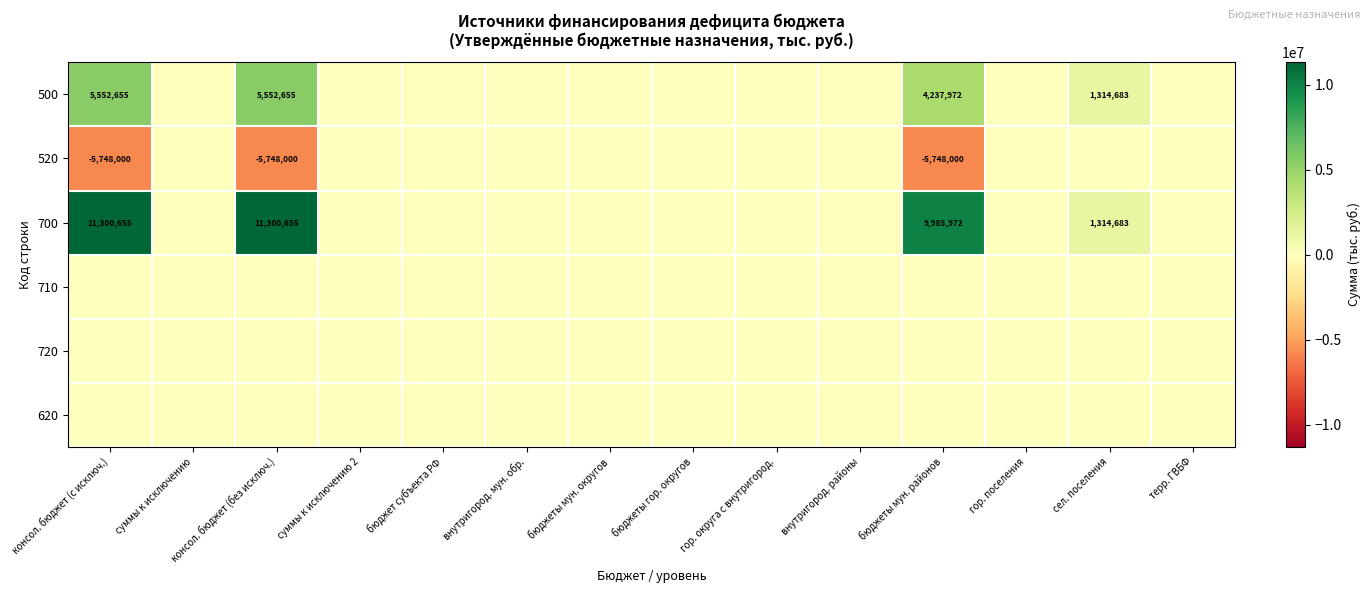

What is the sum of the 500 values at консол. бюджет (без исключ.) and сел. поселения?

6867338